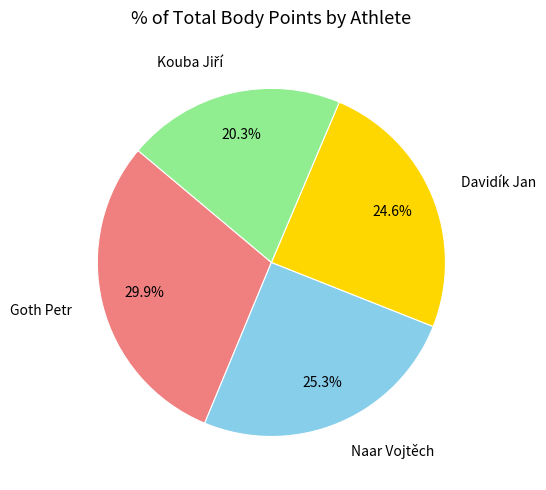

What is the total percentage of Naar Vojtěch and Goth Petr?

55.1%